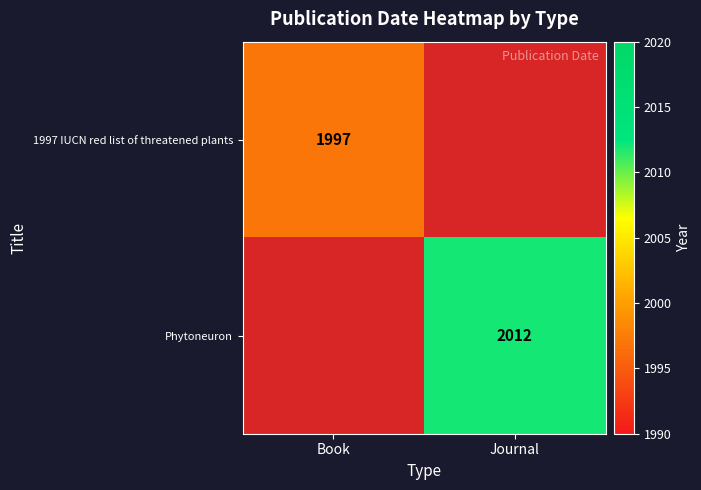

The value of Phytoneuron at Journal is 2012. True or false?

True